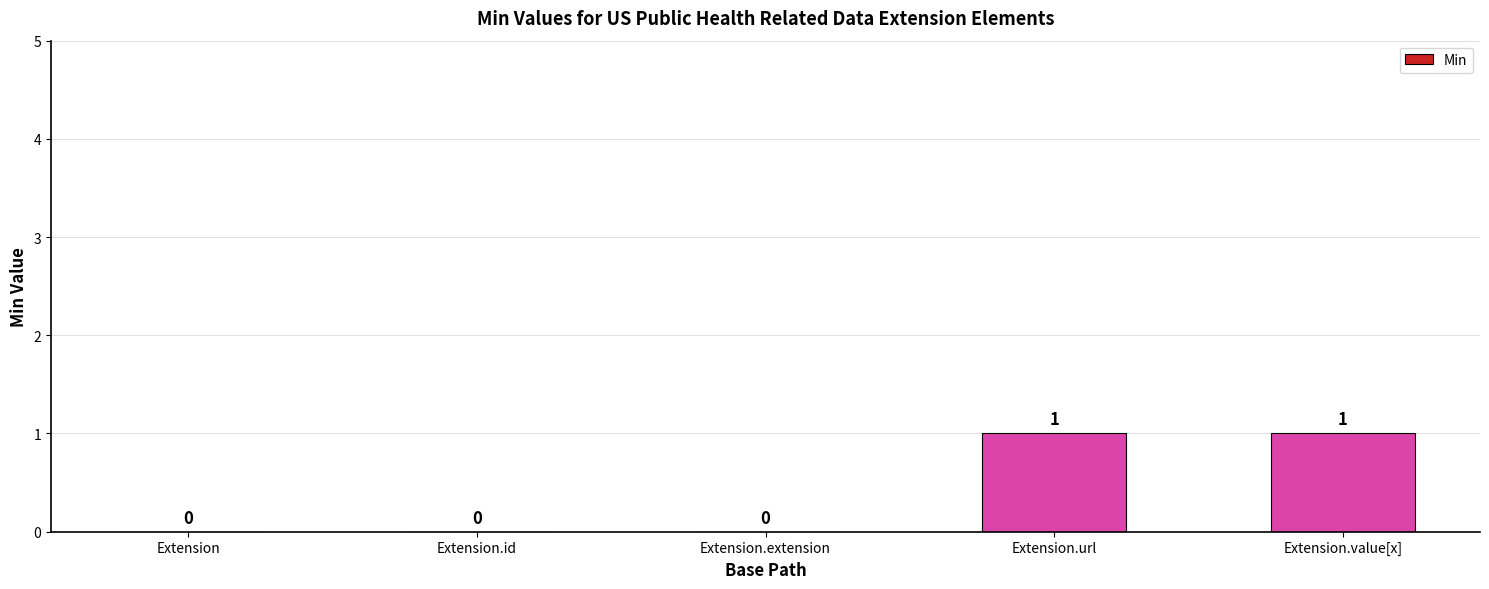

What is the sum of the values at Extension and Extension.url?

1